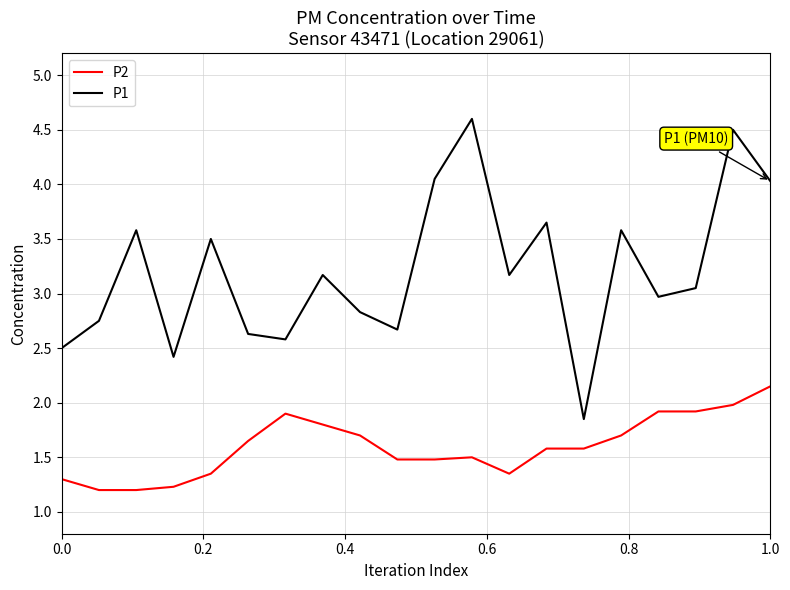

Which series has the largest total across all categories?

P1